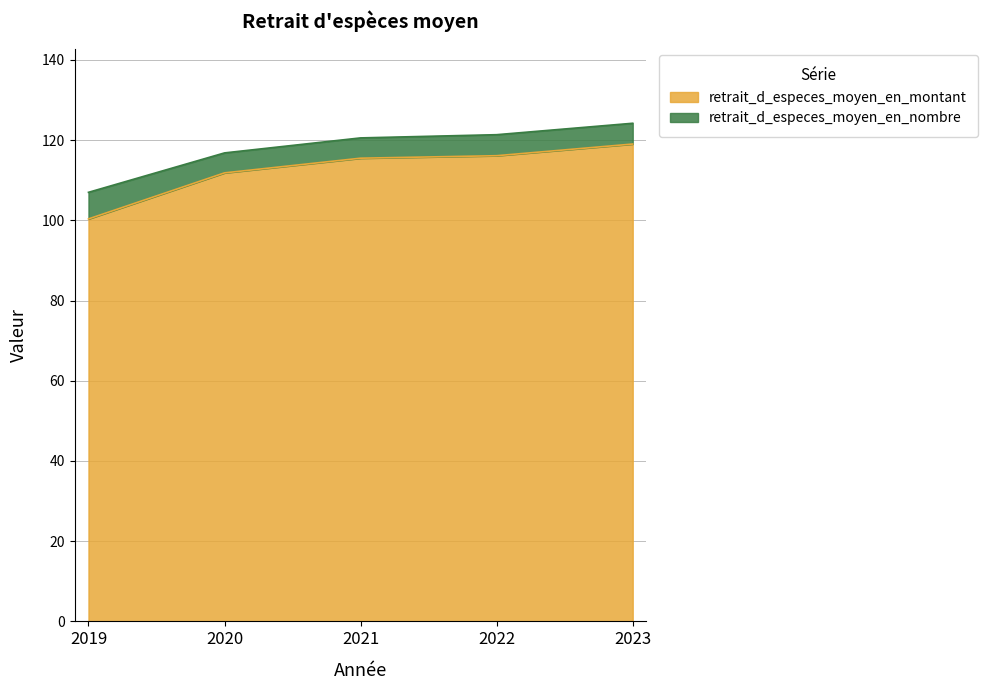

Which category has the highest value in the retrait_d_especes_moyen_en_montant series?

2023